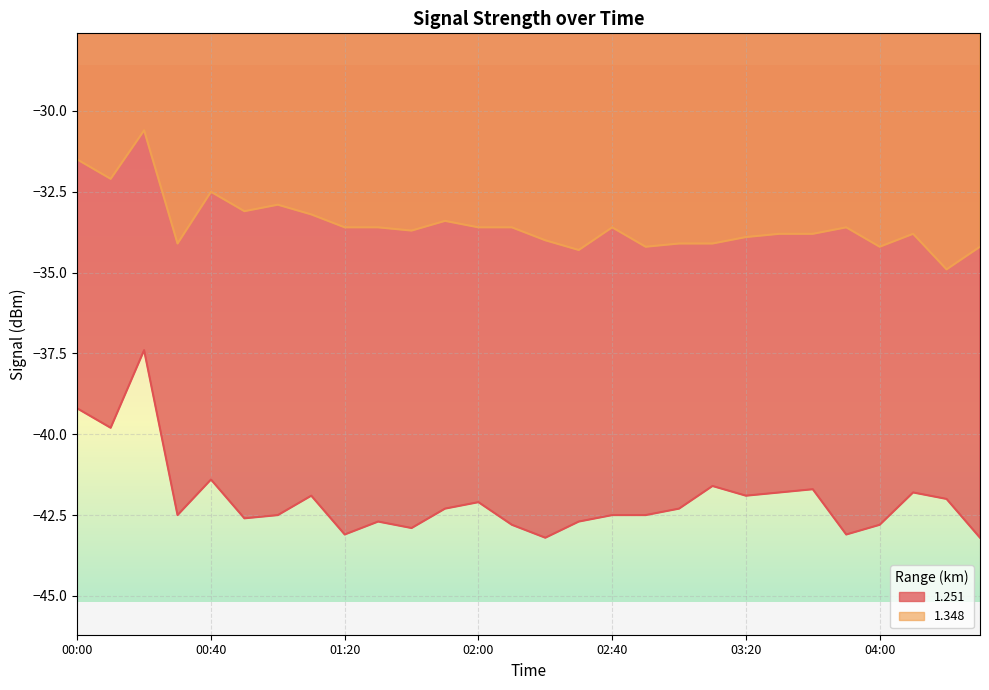

Which series has the largest total across all categories?

1.348